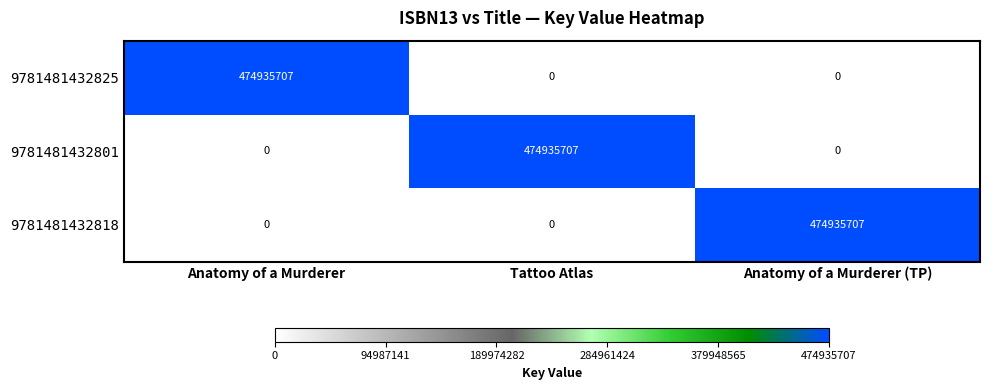

Reading right to left, extract all data points from this chart.

9781481432825: Anatomy of a Murderer (TP)=0	Tattoo Atlas=0	Anatomy of a Murderer=474935707
9781481432801: Anatomy of a Murderer (TP)=0	Tattoo Atlas=474935707	Anatomy of a Murderer=0
9781481432818: Anatomy of a Murderer (TP)=474935707	Tattoo Atlas=0	Anatomy of a Murderer=0